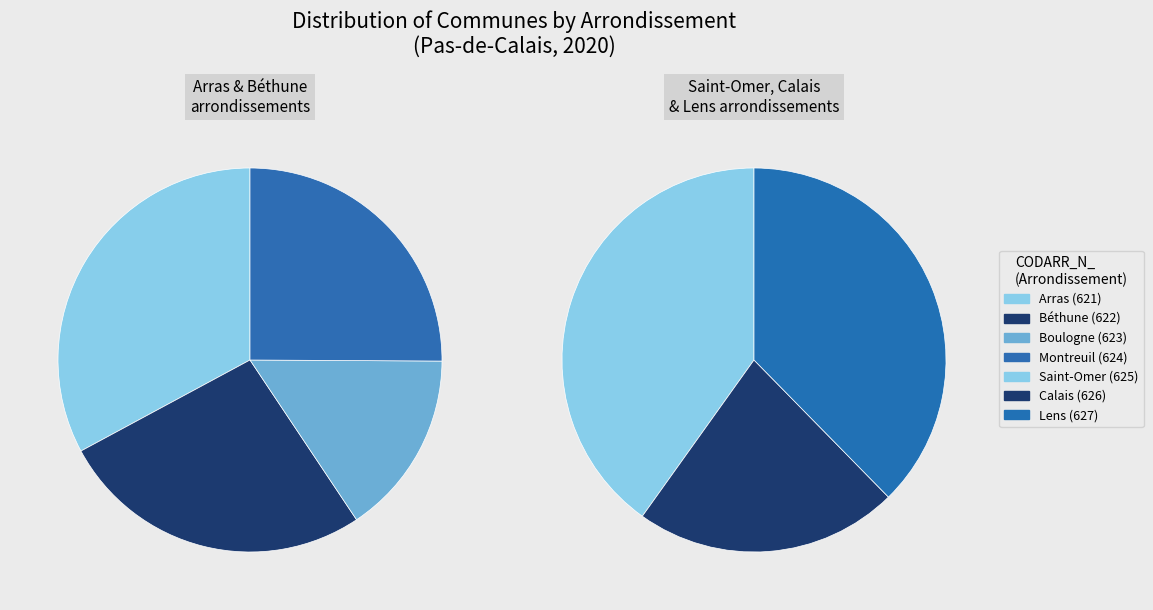

Between 625 and 624, which is larger?

624